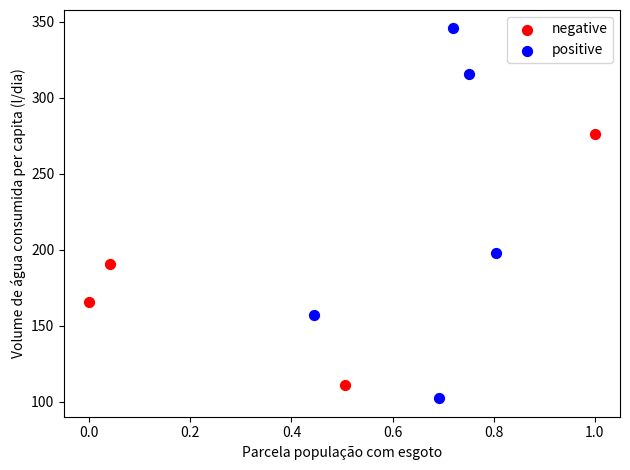

Which series has the largest Y range (max minus min)?

positive